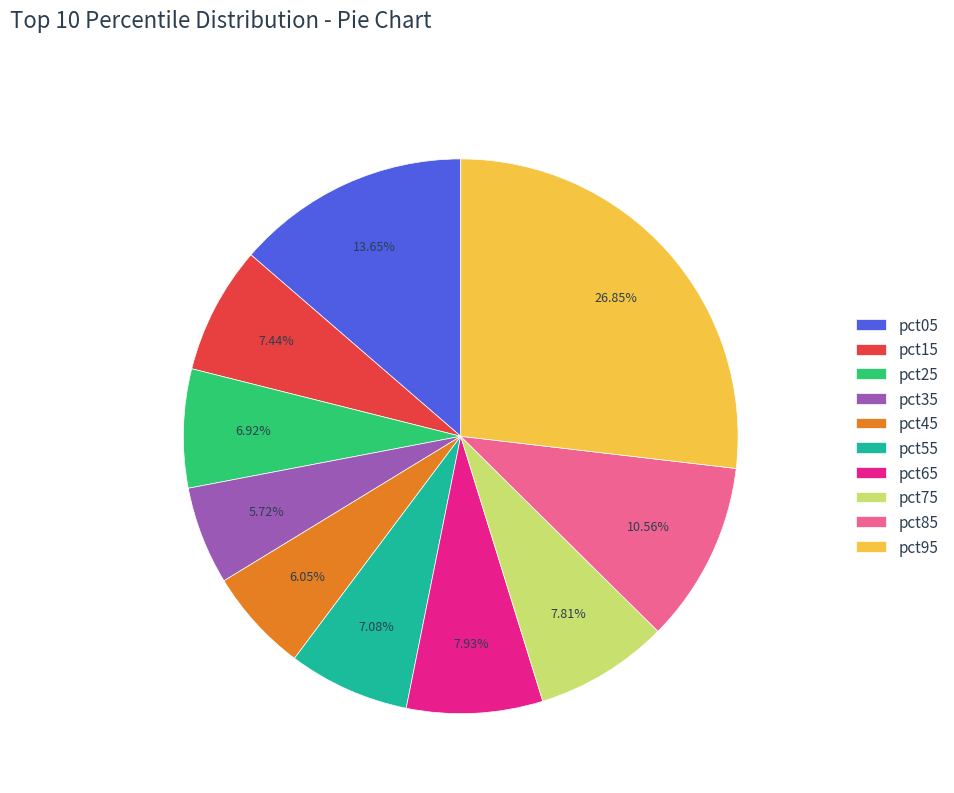

What percentage is the pct75 slice, to the nearest percent?

8%